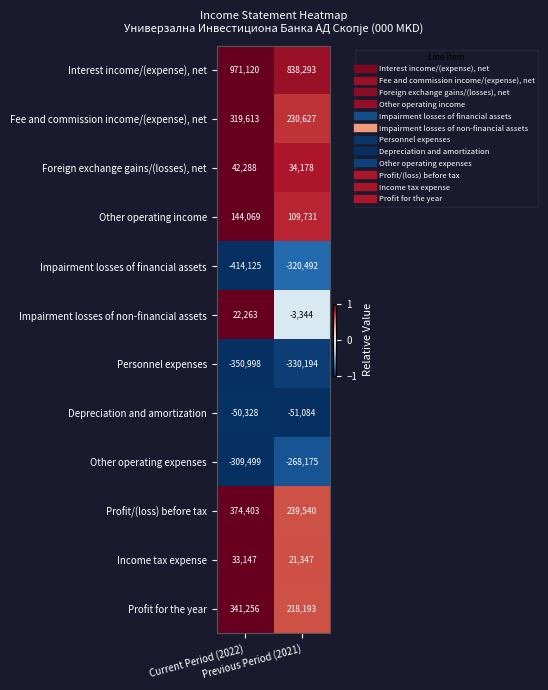

How many distinct data groups are displayed?

12